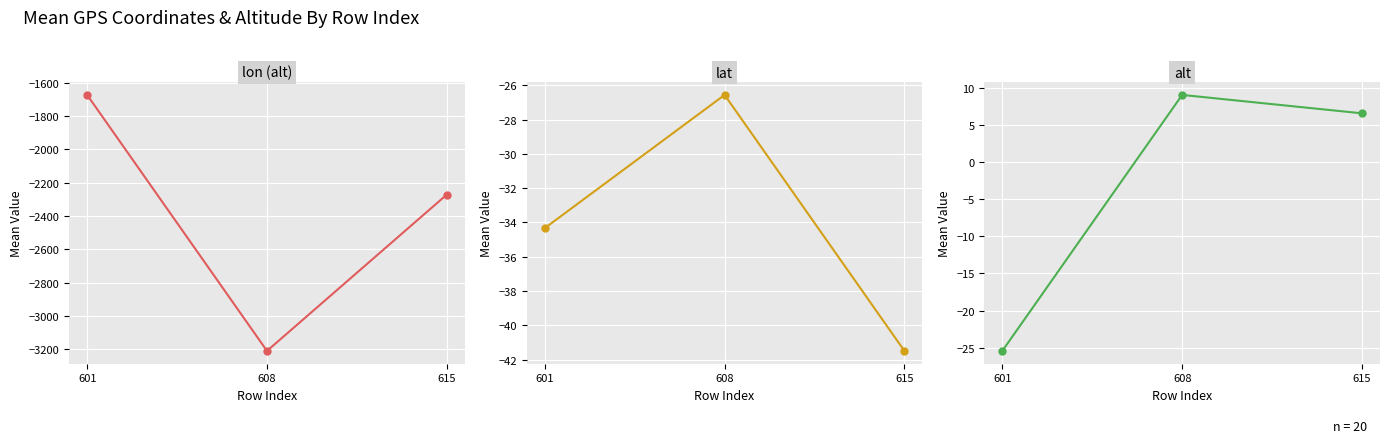

Reading left to right, extract all data points from this chart.

lon (alt): -1673.3	-3210.4	-2271.5
lat: -34.3	-26.6	-41.5
alt: -25.4	9.0	6.5